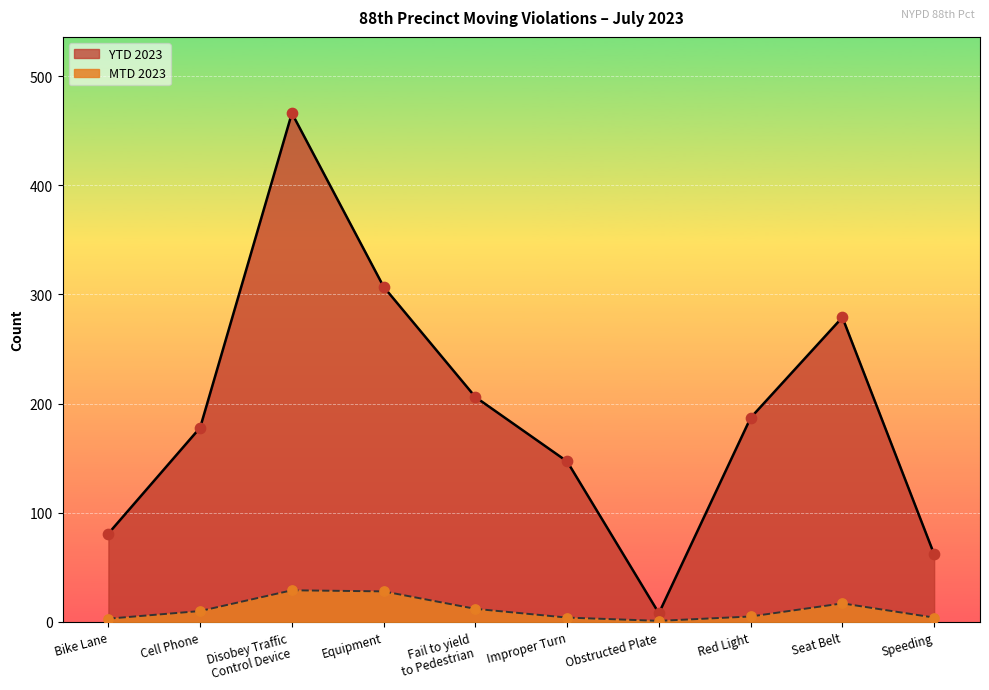

At how many categories does at least one series exceed 454?

1